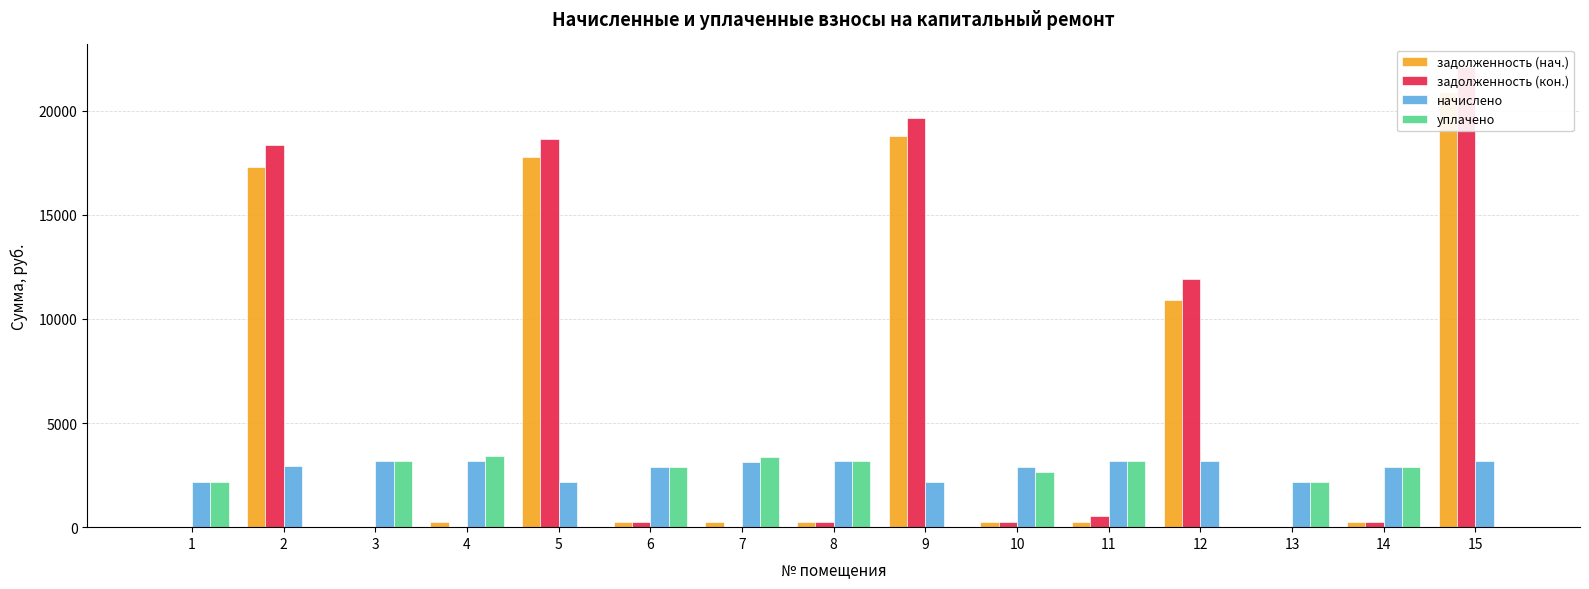

What is the difference between the maximum and minimum values in the уплачено series?

3429.9